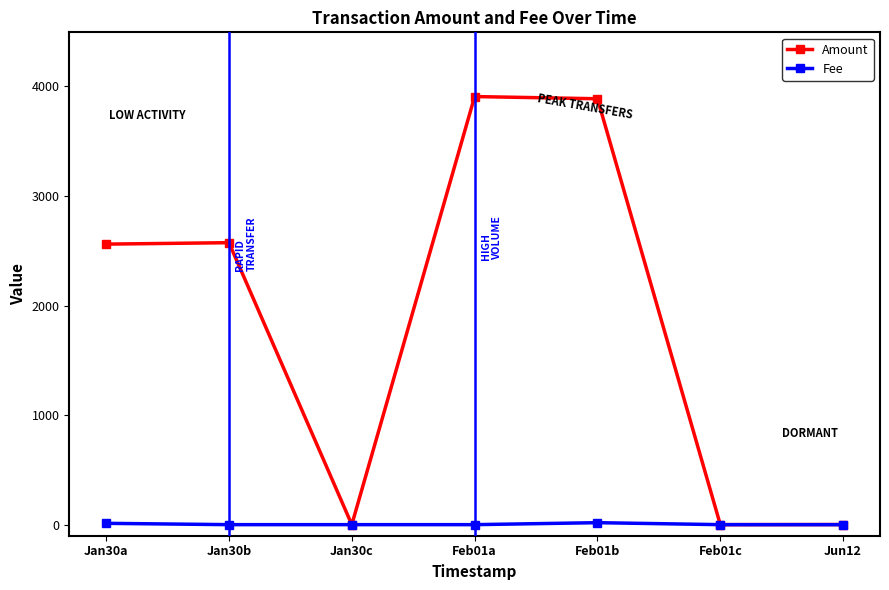

What is the value of the Fee point at the 1st from the left?

13